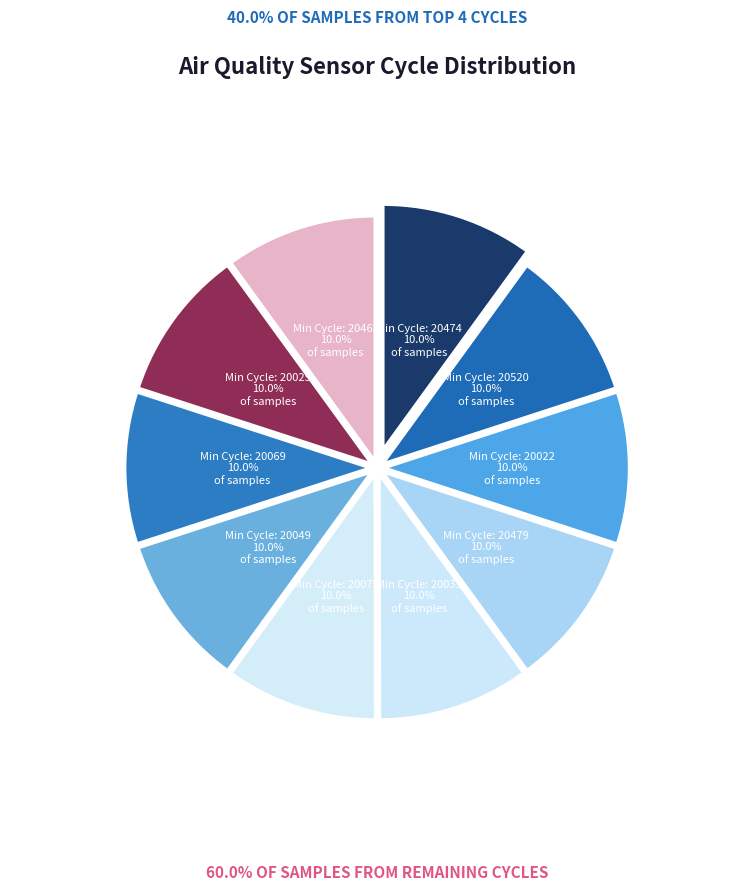

How many segments does this pie chart have?

10